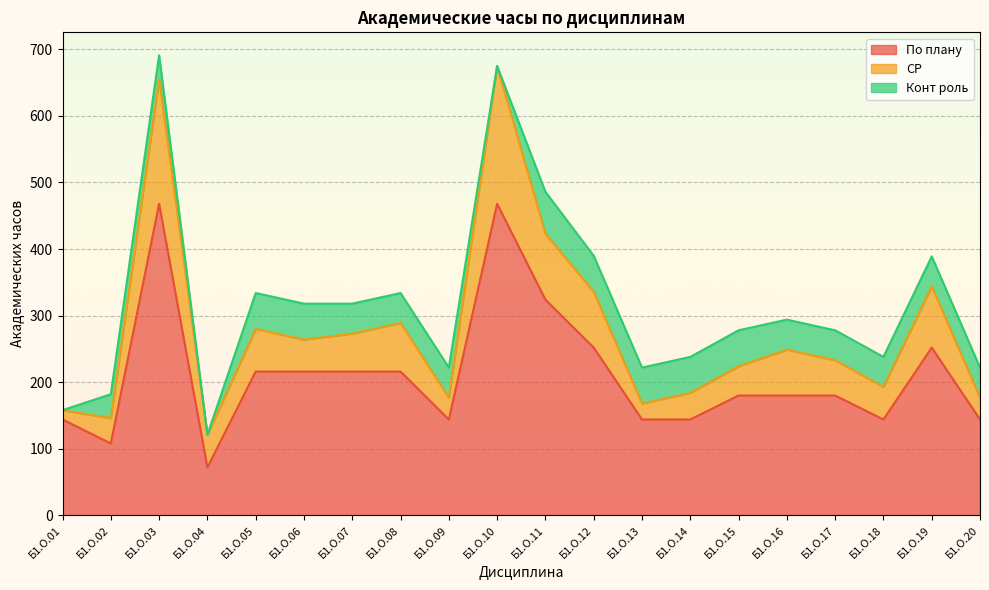

Is it true that СР equals 33 at Б1.О.09?

True